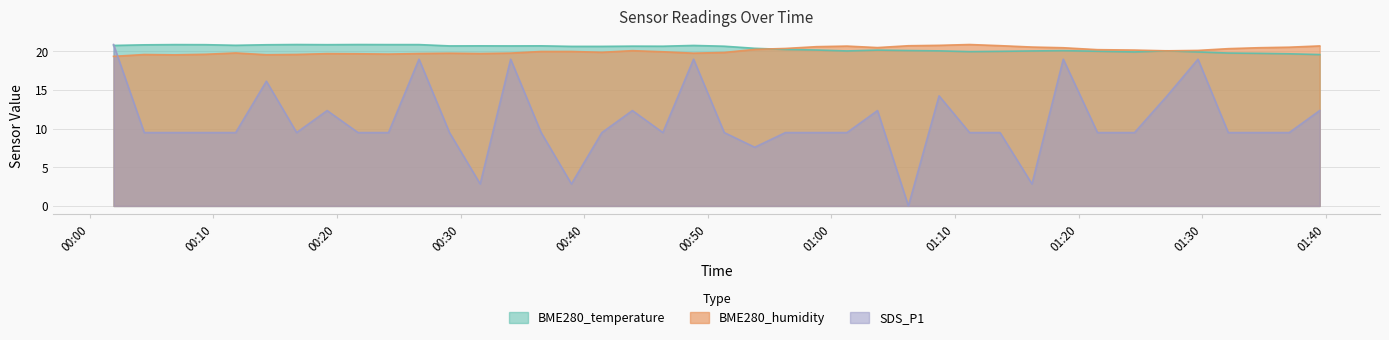

What is the minimum value for BME280_temperature?

19.6